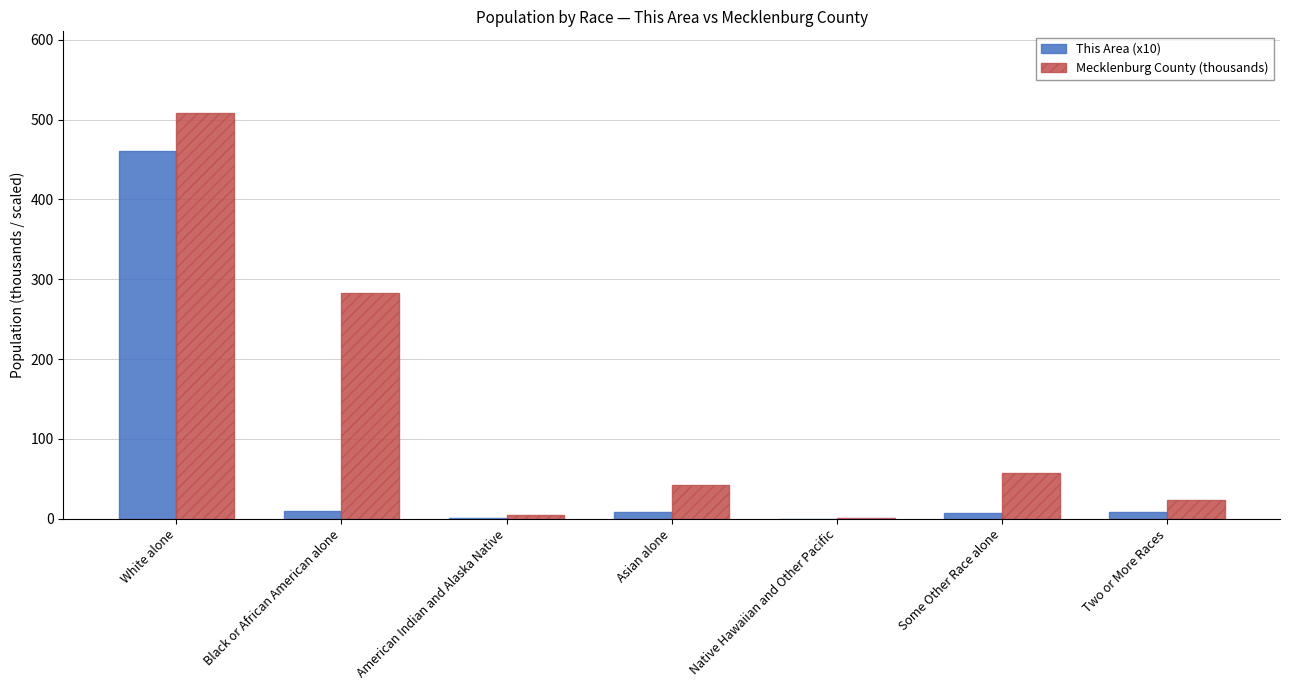

How many data points in This Area (x10) are above 8?

4